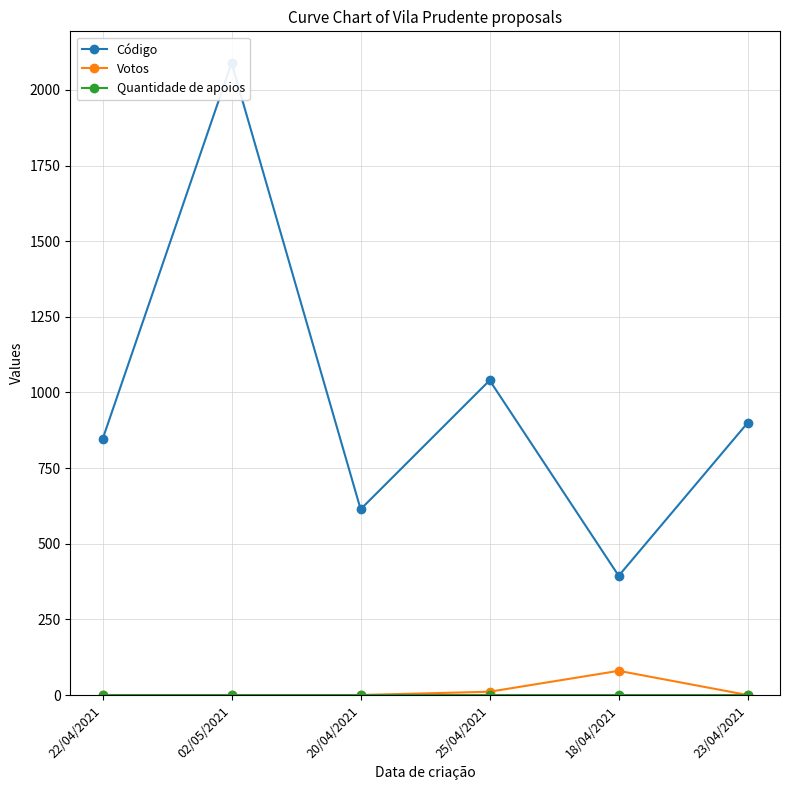

Reading left to right, extract all data points from this chart.

Código: 22/04/2021=845	02/05/2021=2089	20/04/2021=614	25/04/2021=1040	18/04/2021=394	23/04/2021=900
Votos: 22/04/2021=0	02/05/2021=0	20/04/2021=0	25/04/2021=11	18/04/2021=80	23/04/2021=0
Quantidade de apoios: 22/04/2021=0	02/05/2021=0	20/04/2021=0	25/04/2021=0	18/04/2021=0	23/04/2021=0